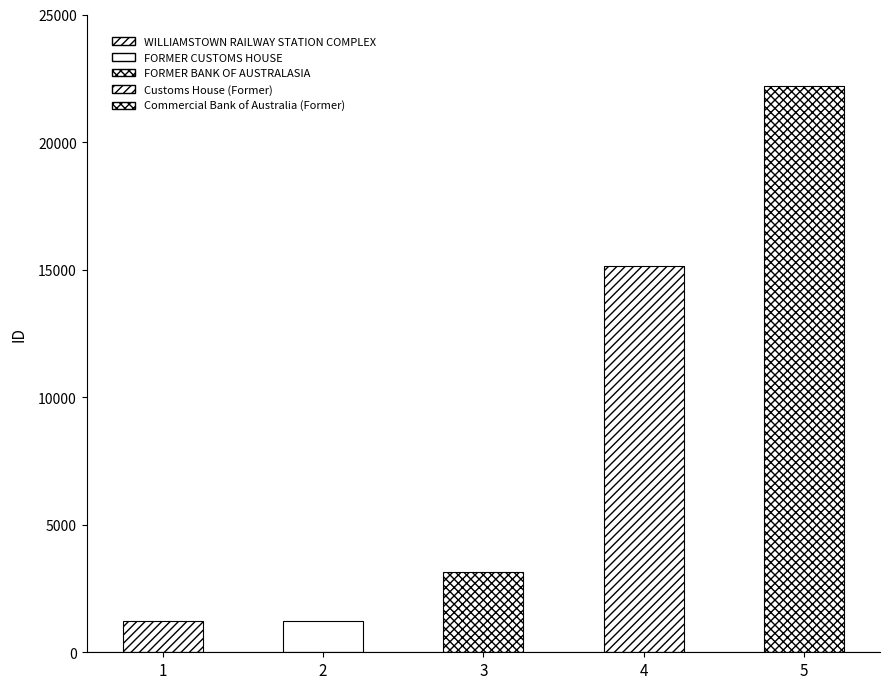

What is the label of the 3rd bar from the right?

FORMER BANK OF
AUSTRALASIA